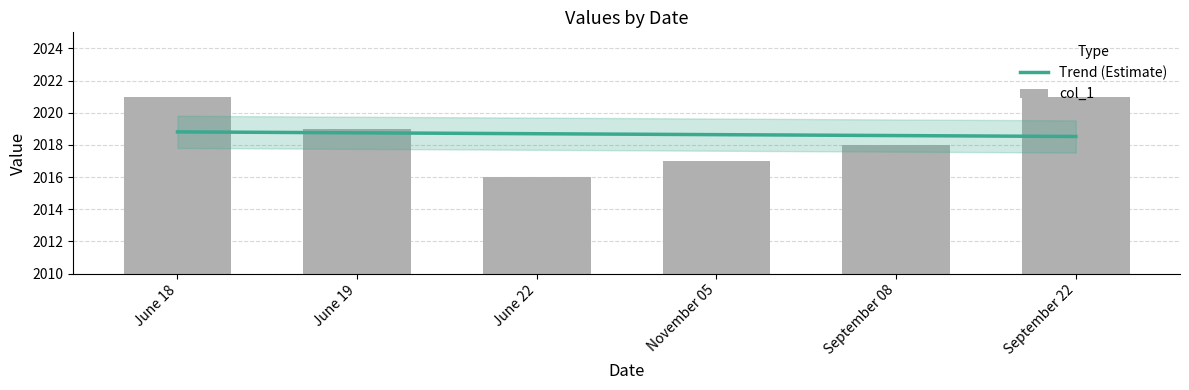

Which label corresponds to the smallest value in the chart?

June 22